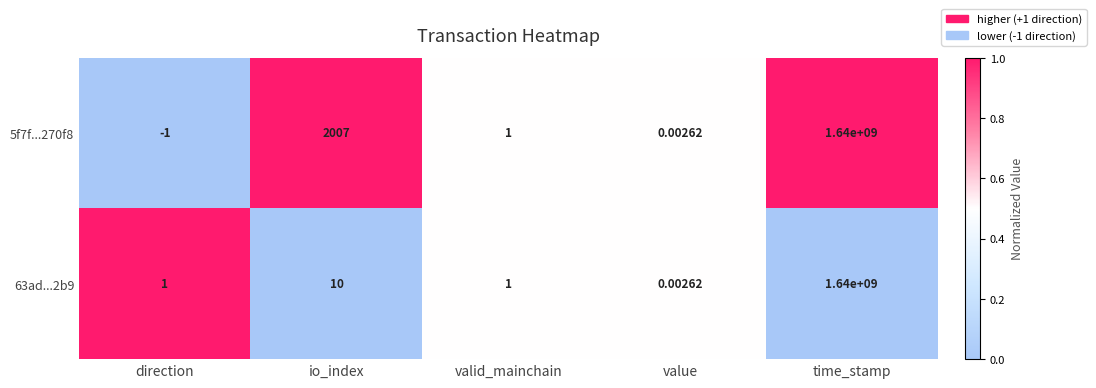

Which category has the highest value across all series?

time_stamp